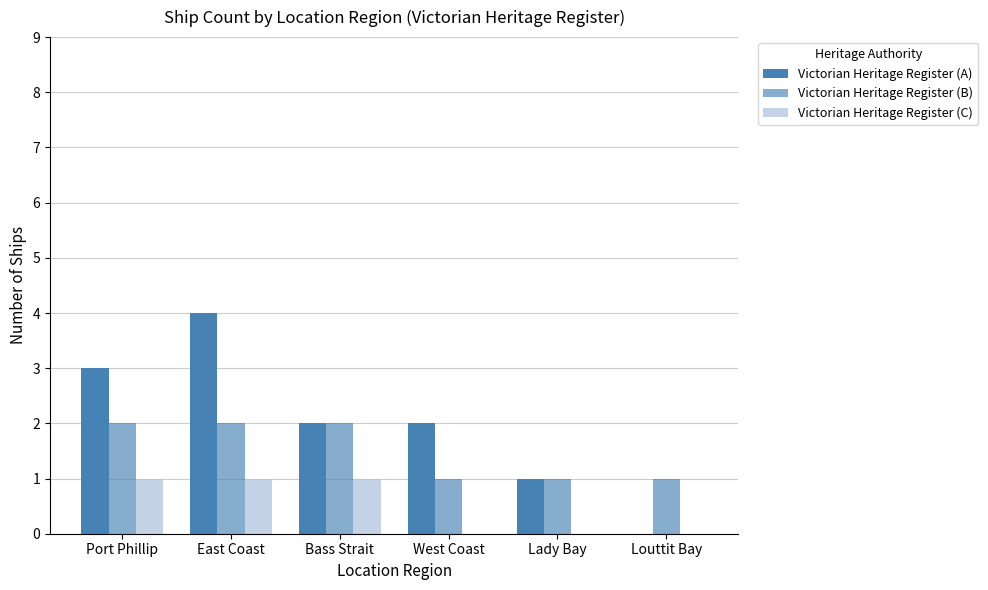

What position from the left is Port Phillip?

1